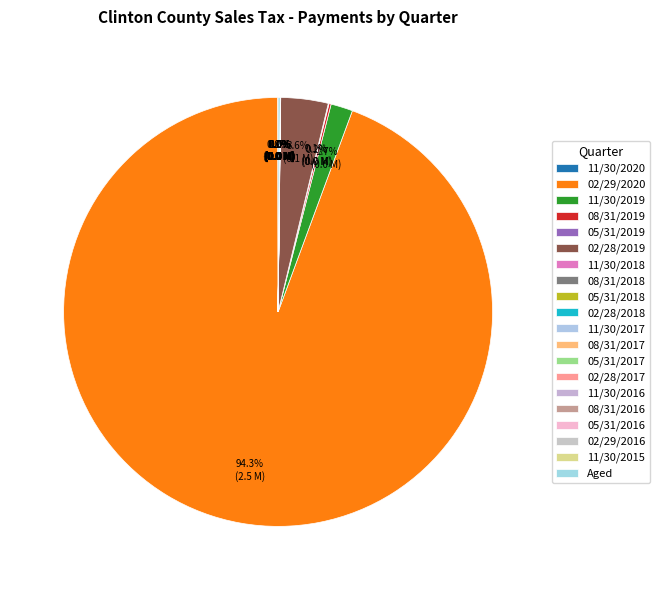

Is there a majority slice in this chart?

Yes